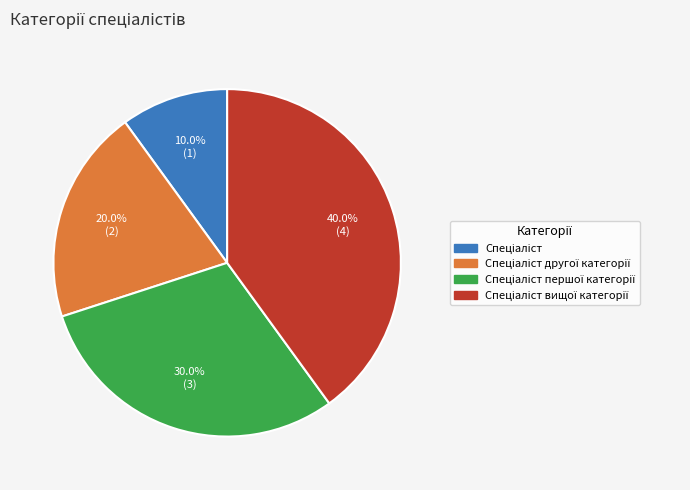

Is there a majority slice in this chart?

No